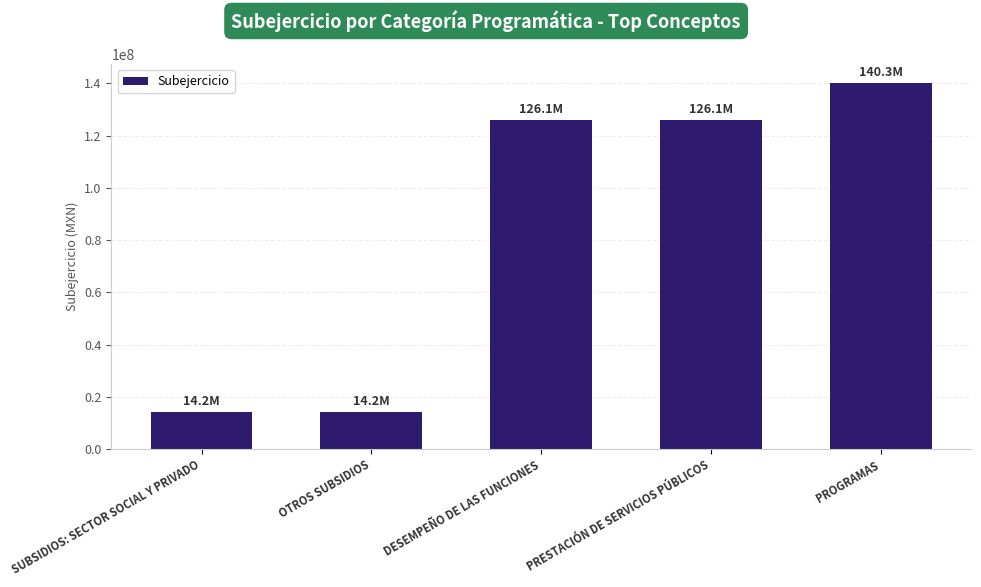

What is the greatest value displayed?

140348722.7